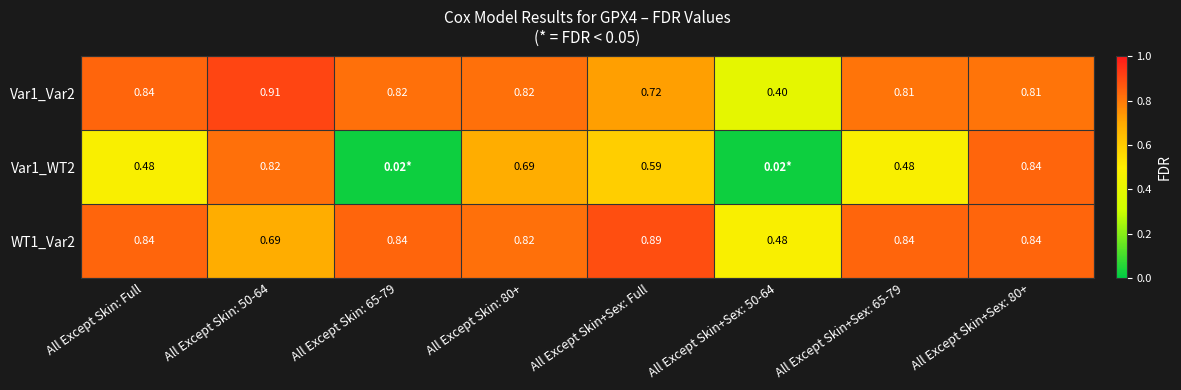

Is the value of Var1_WT2 at All Except Skin+Sex: 65-79 greater than the value of Var1_Var2 at All Except Skin+Sex: Full?

No